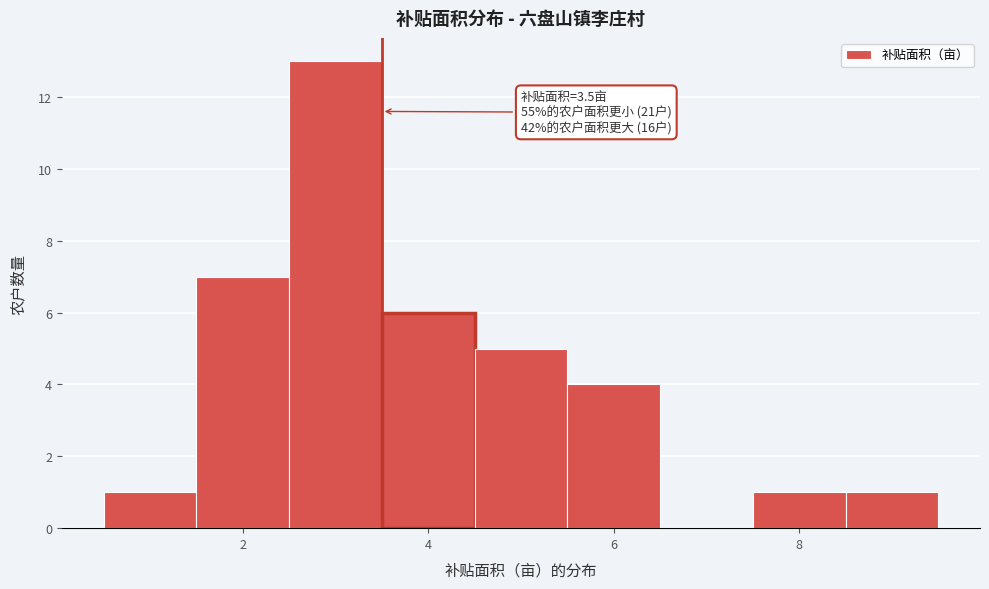

Which range on the x-axis has the tallest bar?

2.5 to 3.5